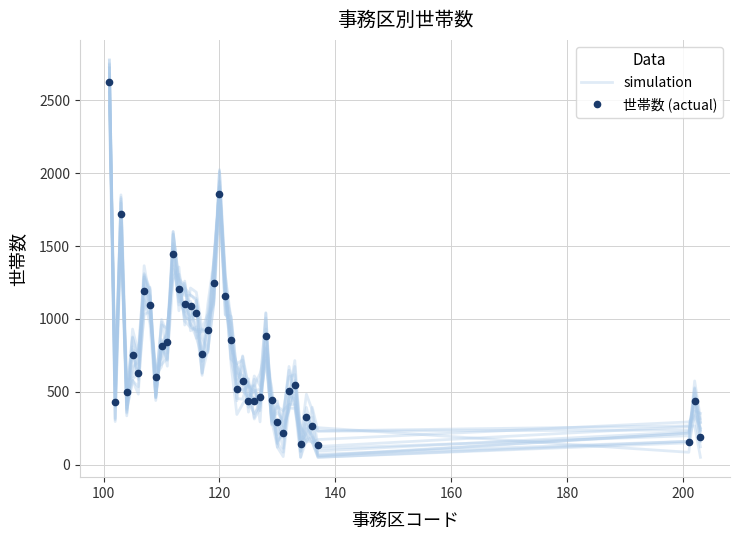

What is the greatest value displayed?

2721.6